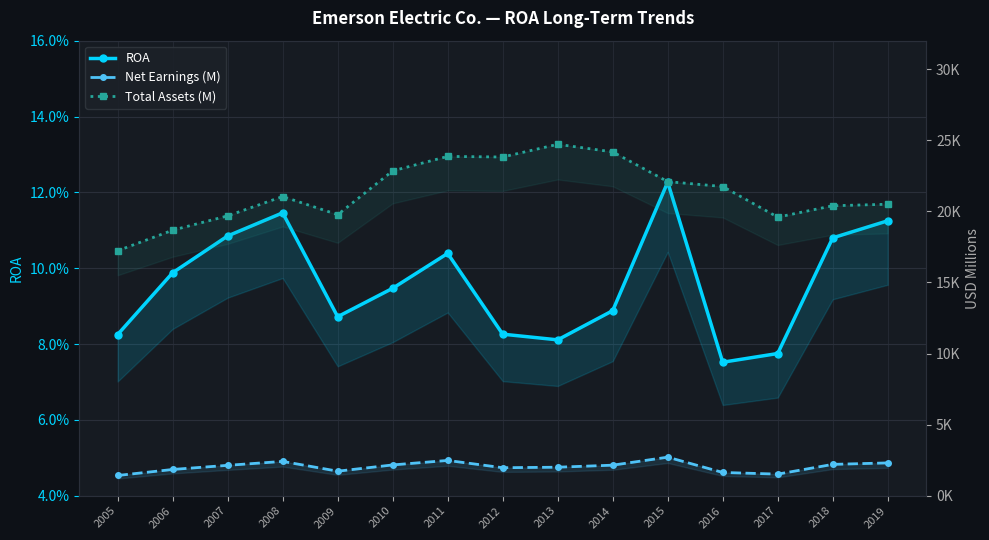

Reading left to right, transcribe all the data shown in this chart.

ROA: 0.1	0.1	0.1	0.1	0.1	0.1	0.1	0.1	0.1	0.1	0.1	0.1	0.1	0.1	0.1
Net Earnings (M): 1422.0	1845.0	2136.0	2412.0	1724.0	2164.0	2480.0	1968.0	2004.0	2147.0	2710.0	1635.0	1518.0	2203.0	2306.0
Total Assets (M): 17227.0	18672.0	19680.0	21040.0	19763.0	22843.0	23861.0	23818.0	24711.0	24177.0	22088.0	21743.0	19589.0	20390.0	20497.0